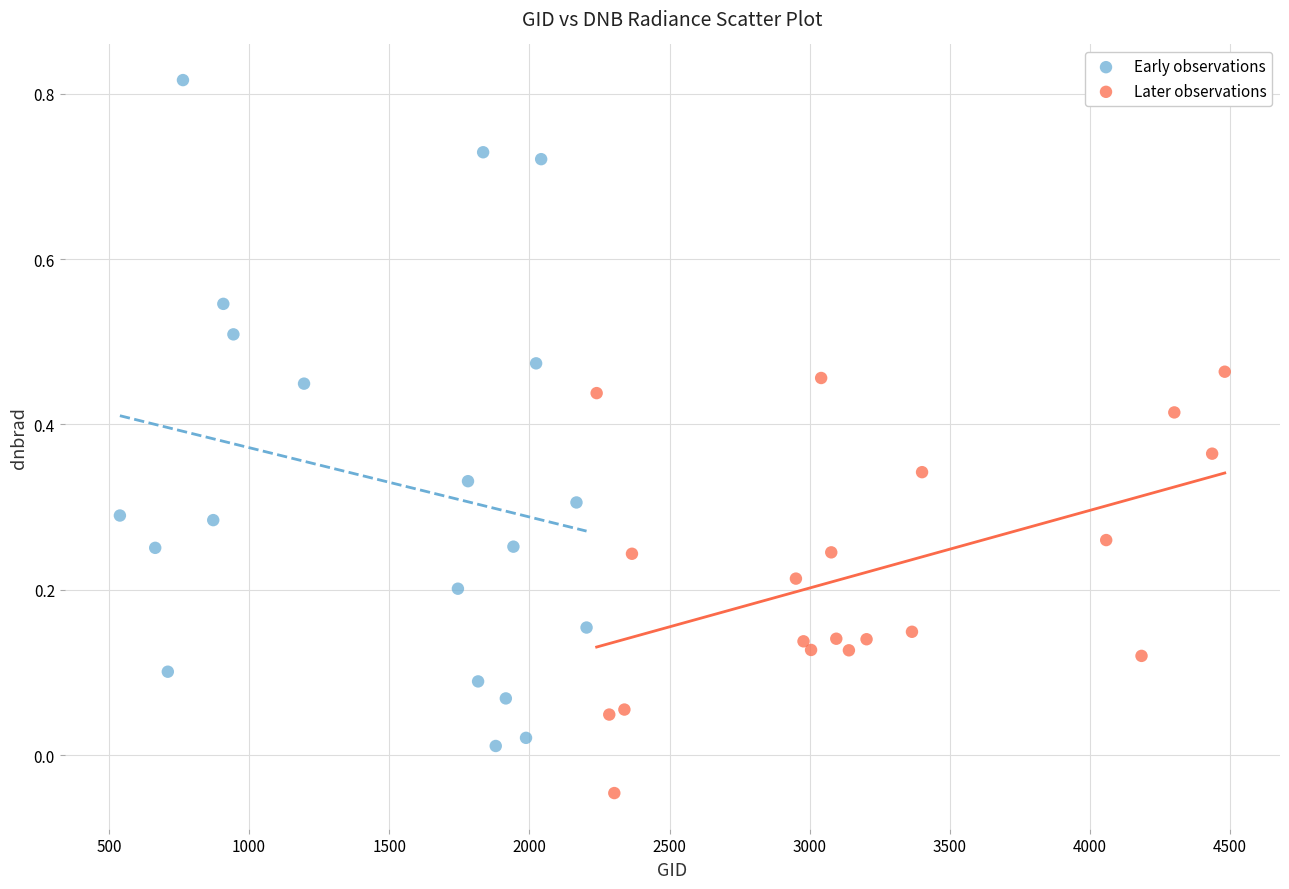

Which series contains the lowest Y value?

Later observations